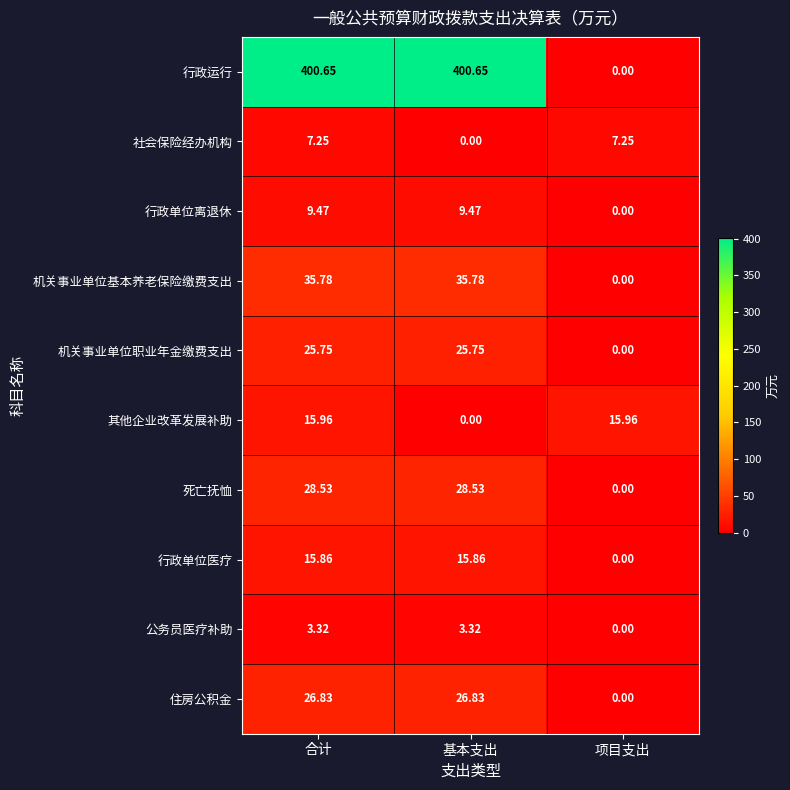

Between 合计 and 基本支出, which series saw the biggest shift?

其他企业改革发展补助